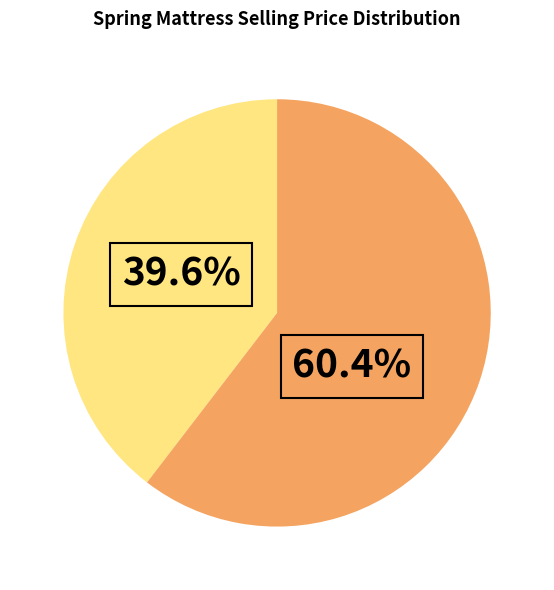

Is there any slice that represents more than half of the pie?

Yes